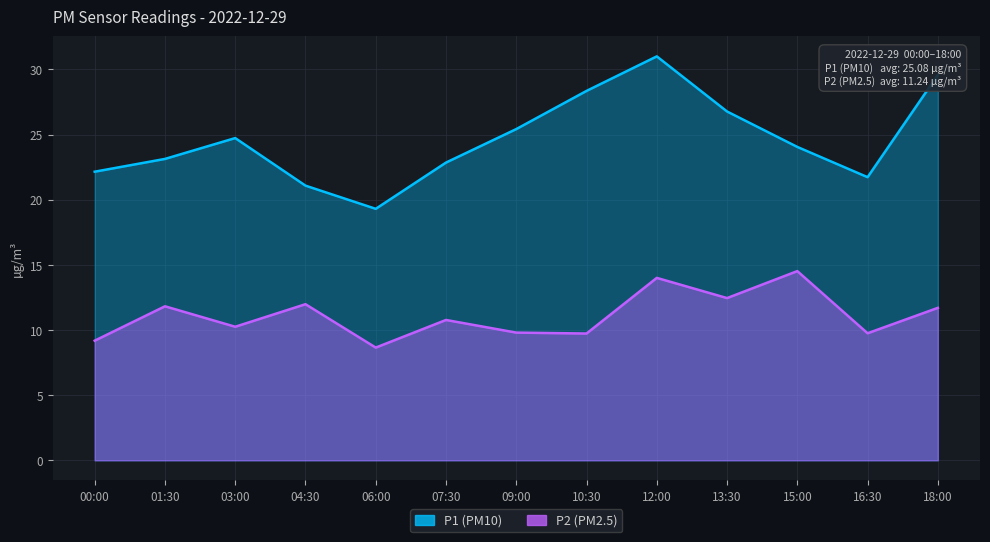

Reading left to right, transcribe all the data shown in this chart.

P1: 22.1	23.1	24.7	21.1	19.3	22.9	25.4	28.4	31.0	26.8	24.1	21.7	29.6
P2: 9.2	11.8	10.2	12.0	8.7	10.8	9.8	9.7	14.0	12.4	14.5	9.8	11.7